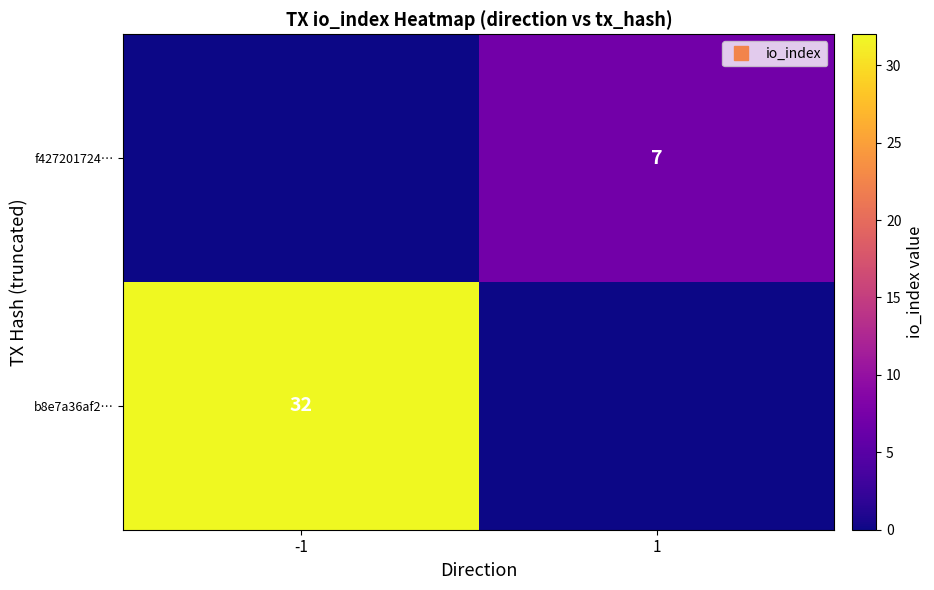

What is the difference between the maximum and minimum values in the b8e7a36af2… series?

32